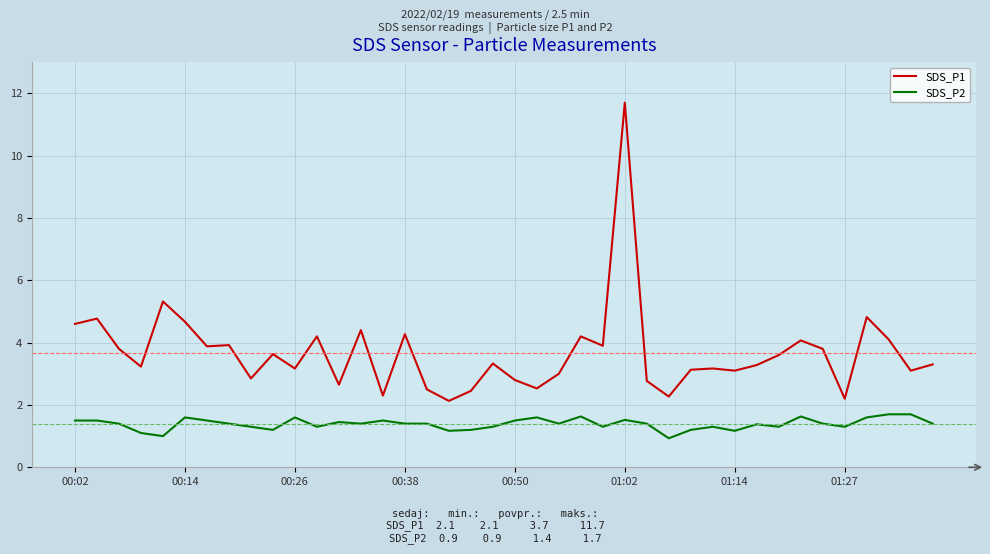

Which series has the largest total across all categories?

SDS_P1